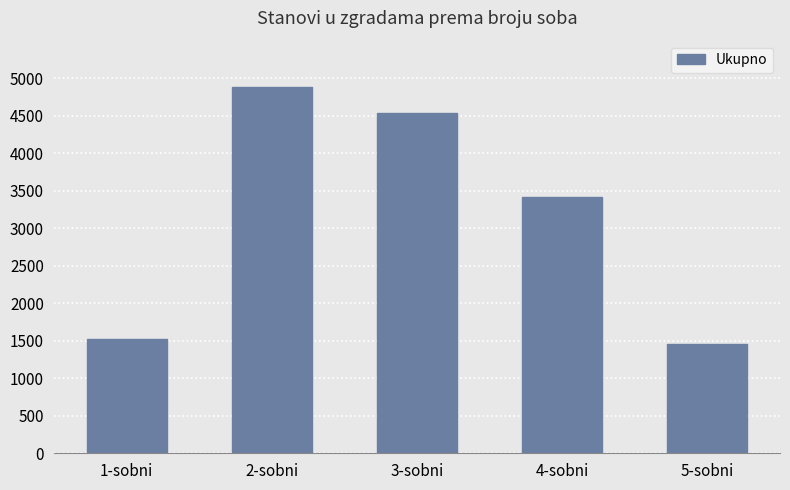

List the labels in order of value, smallest first.

5-sobni, 1-sobni, 4-sobni, 3-sobni, 2-sobni